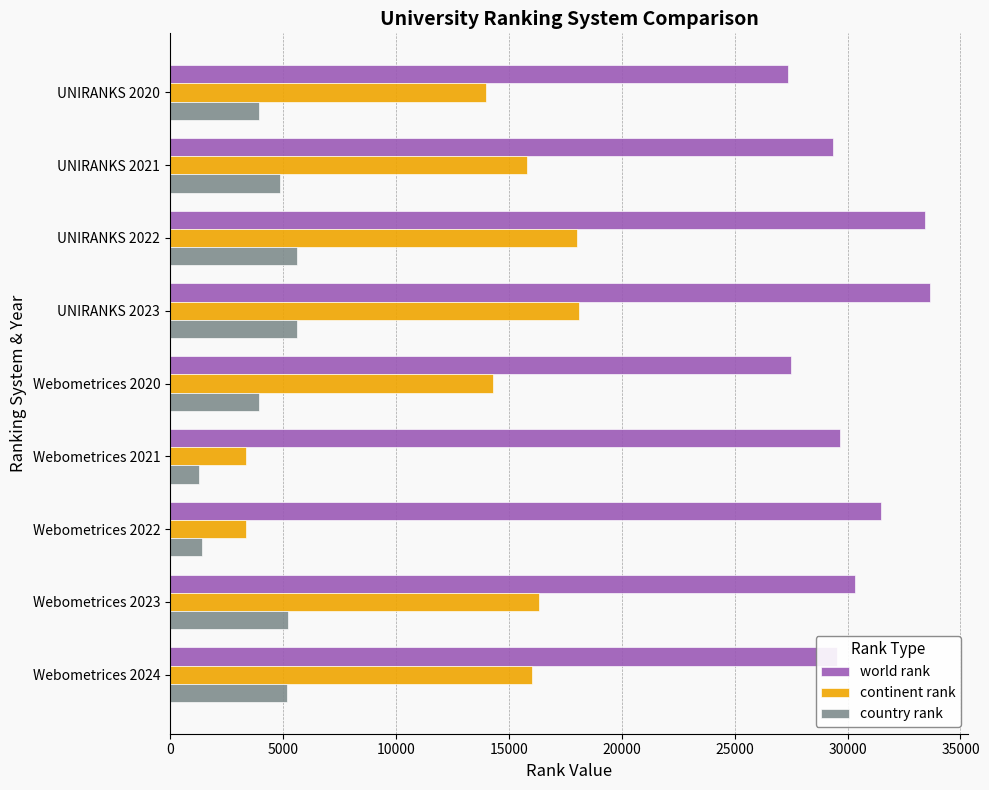

What is the highest value of the world rank series?

33657